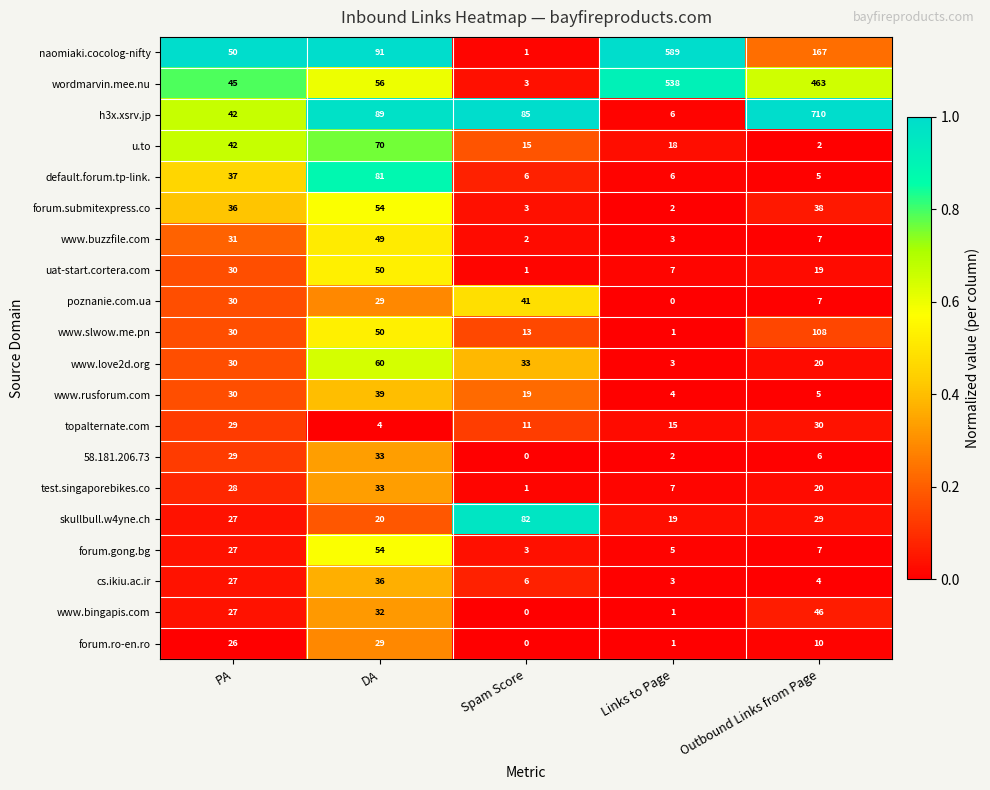

At which category is the sum across all series the highest?

Outbound Links from Page